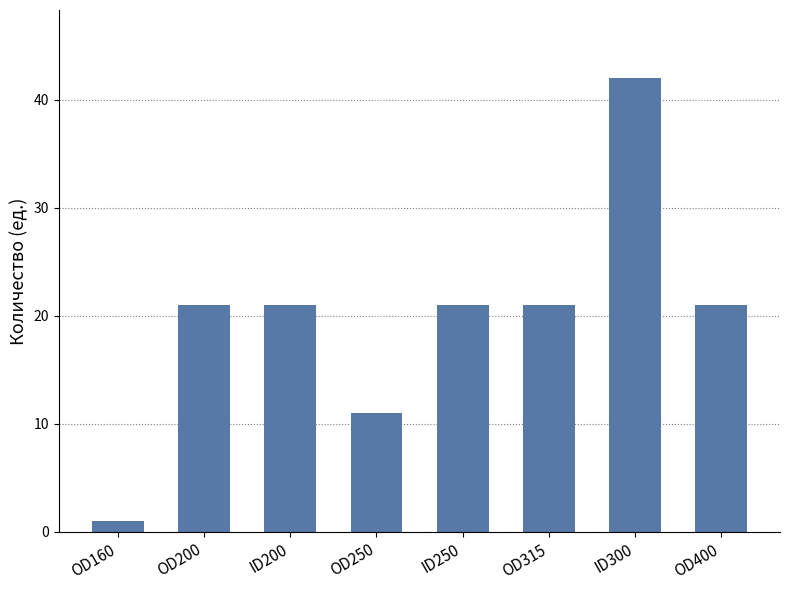

What is the label of the 2nd bar from the left?

OD200